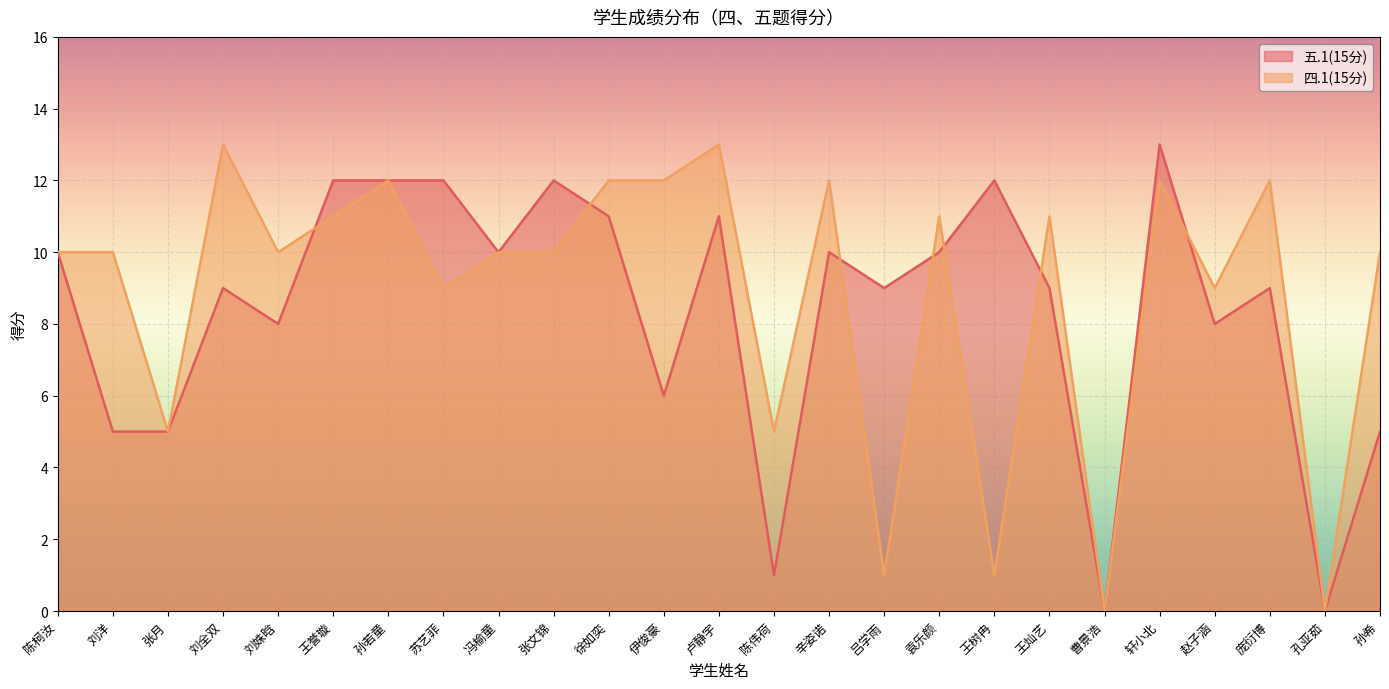

Which series ends up on top after the final intersection of 五.1(15分) and 四.1(15分)?

四.1(15分)